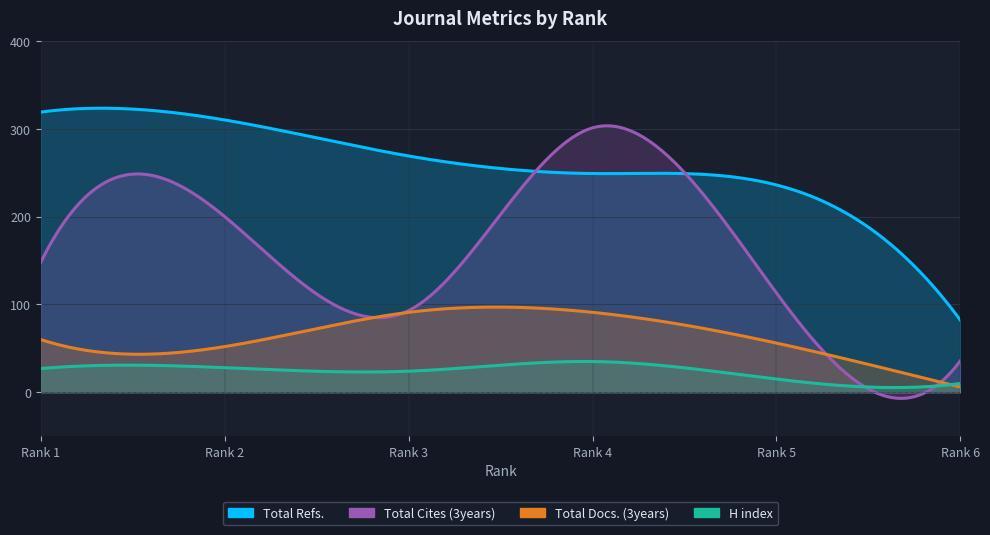

Rank the categories by H index value from lowest to highest.

6, 5, 3, 1, 2, 4